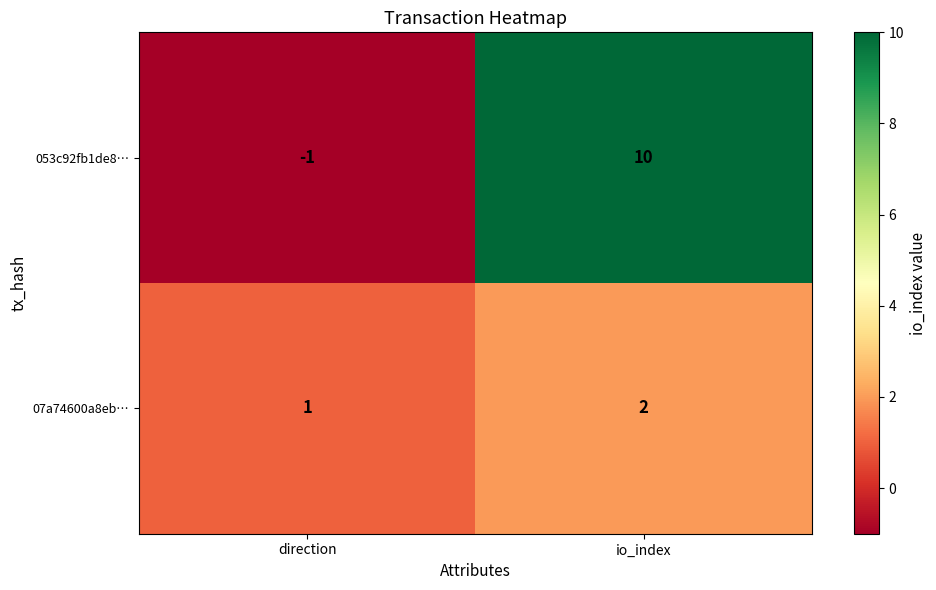

The 053c92fb1de8… series shows 16 at io_index. True or false?

False